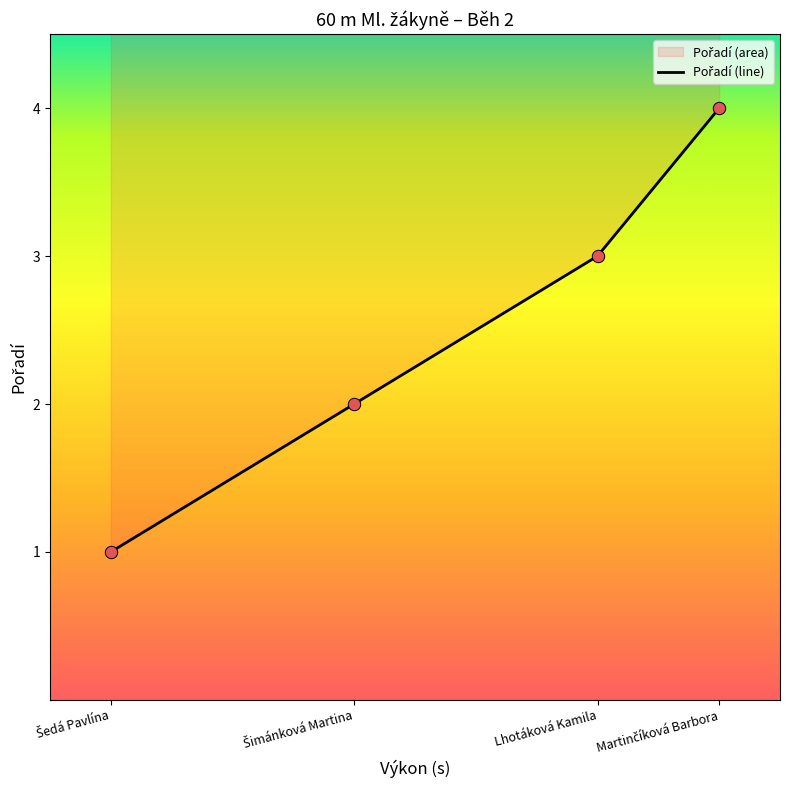

Approximately how many times larger is the value at Martinčíková Barbora compared to Šedá Pavlína?

4.0